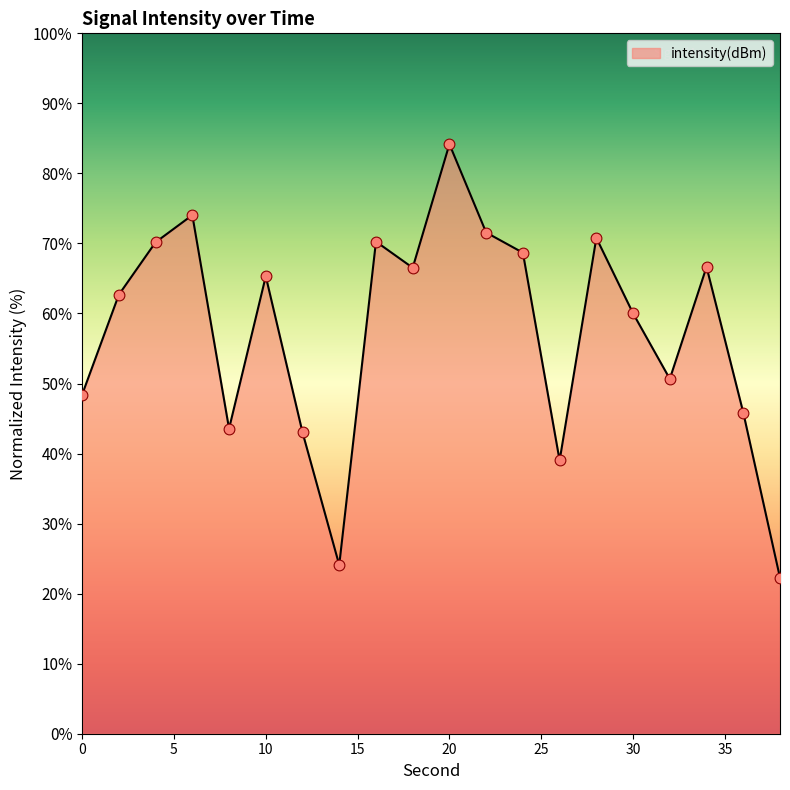

What is the difference between the maximum and minimum values?

61.9